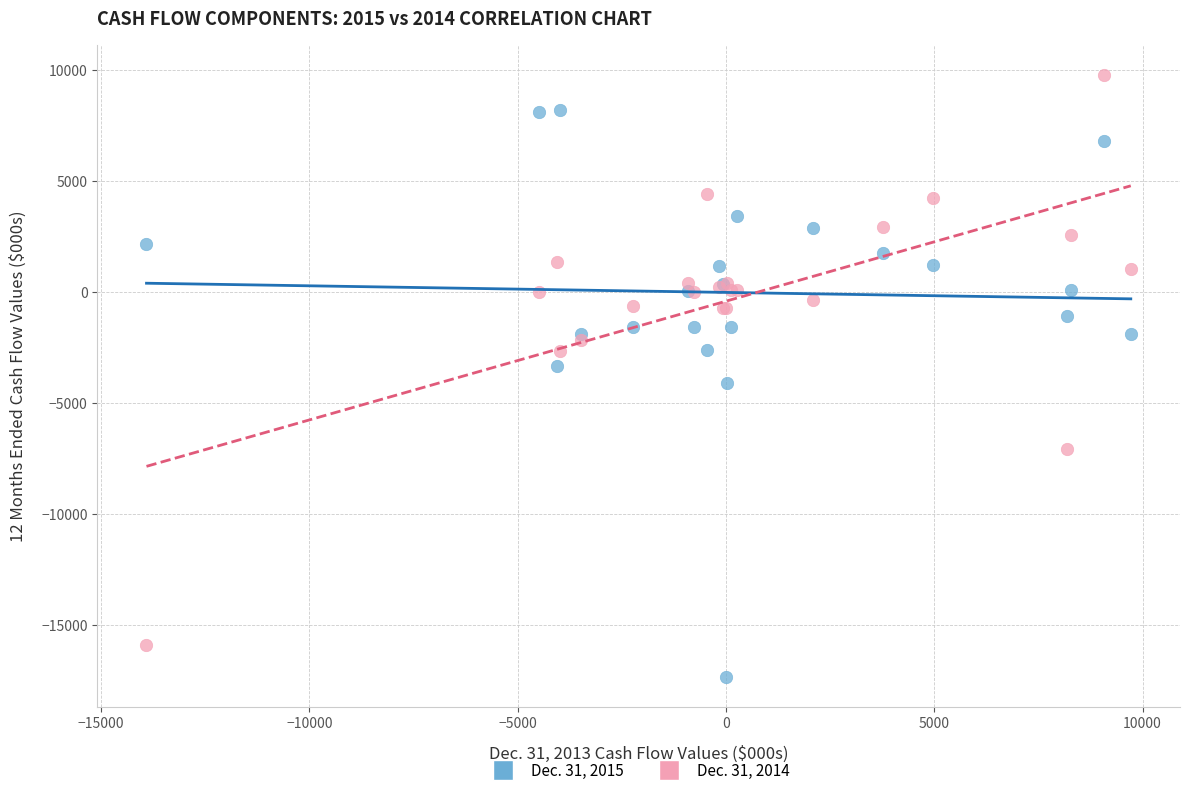

What are all the series names shown in the legend?

Dec. 31, 2015, Dec. 31, 2014